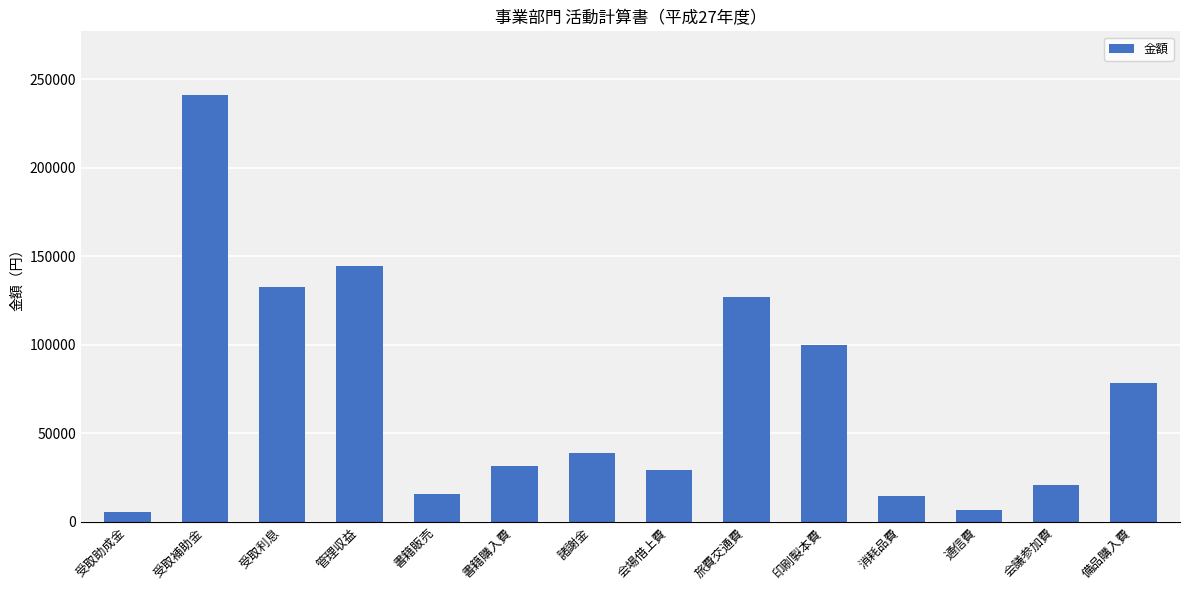

The chart shows a value of 22963 at 印刷製本費. True or false?

False